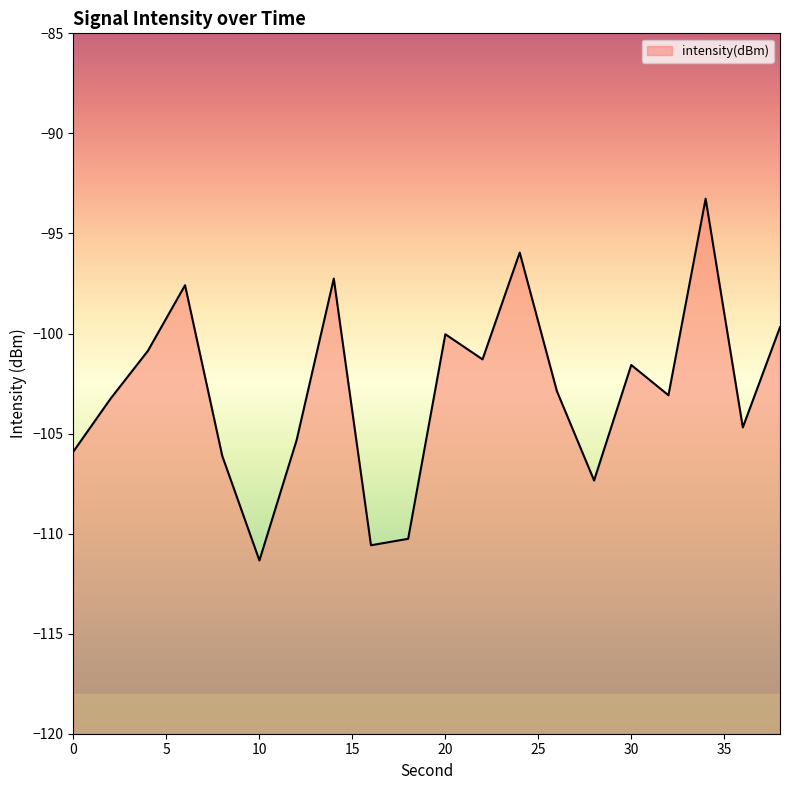

Which label corresponds to the smallest value in the chart?

10